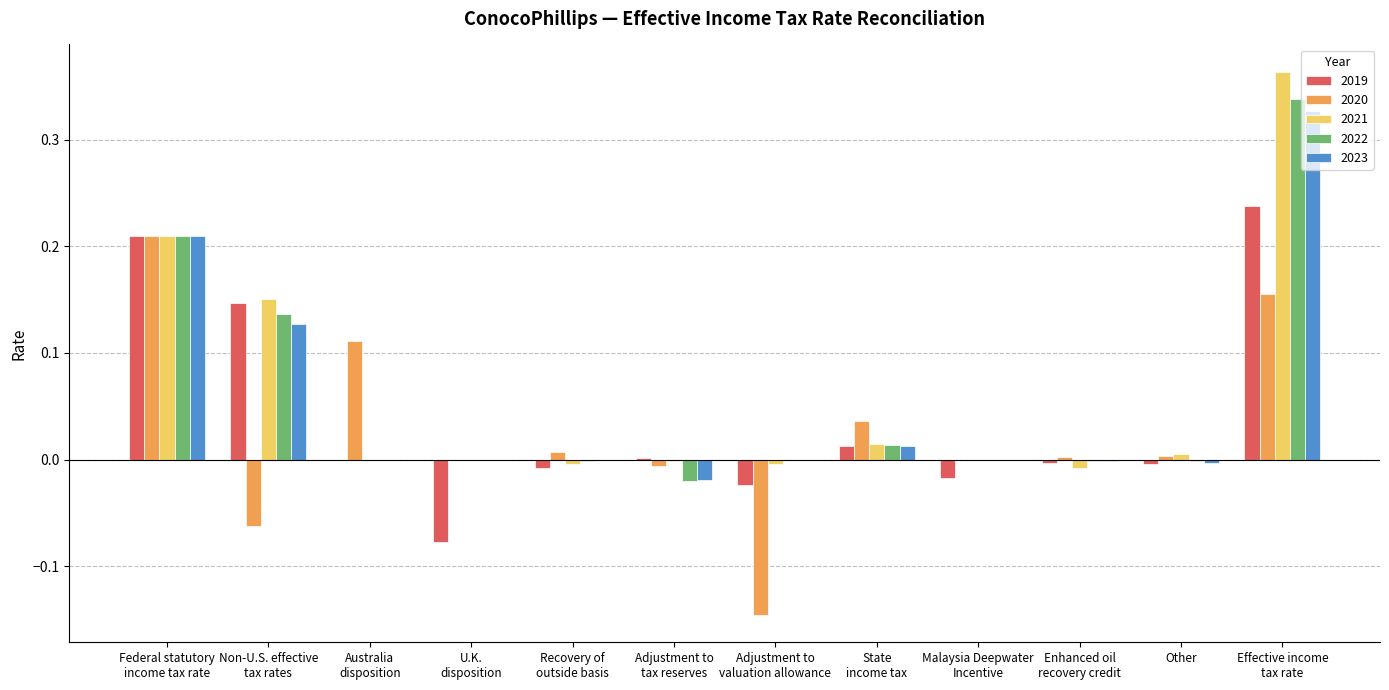

What is the sum of all 2023 values?

0.7